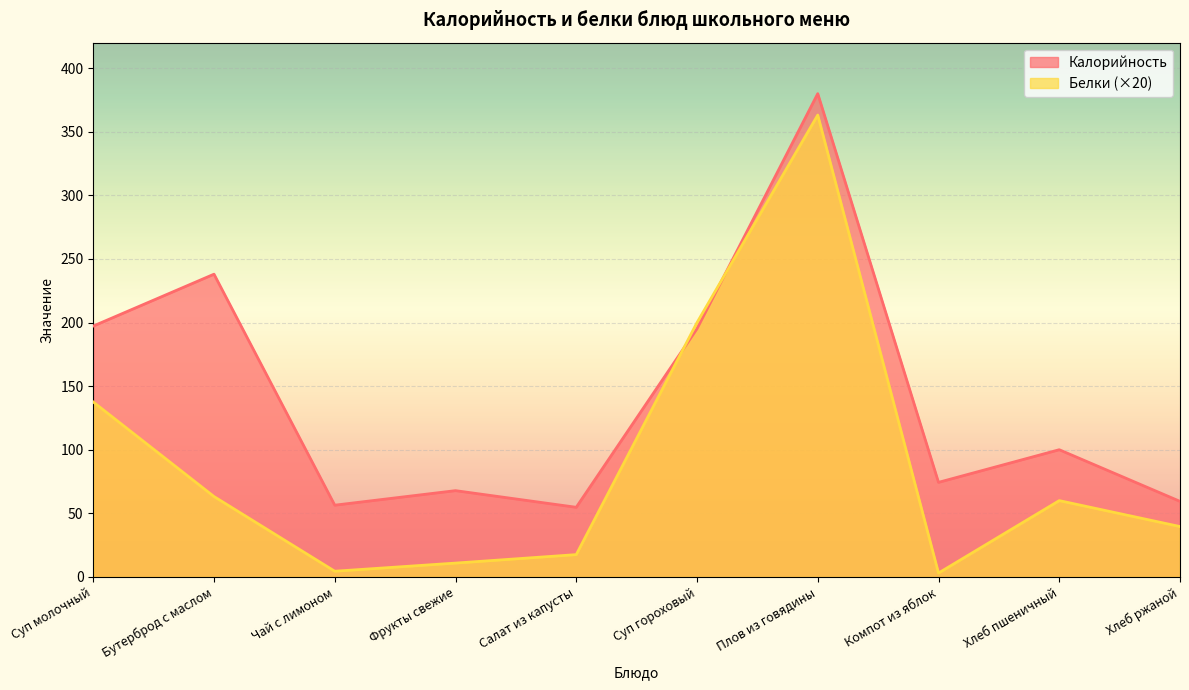

The value of Белки at Салат из капусты is 12.2. True or false?

False